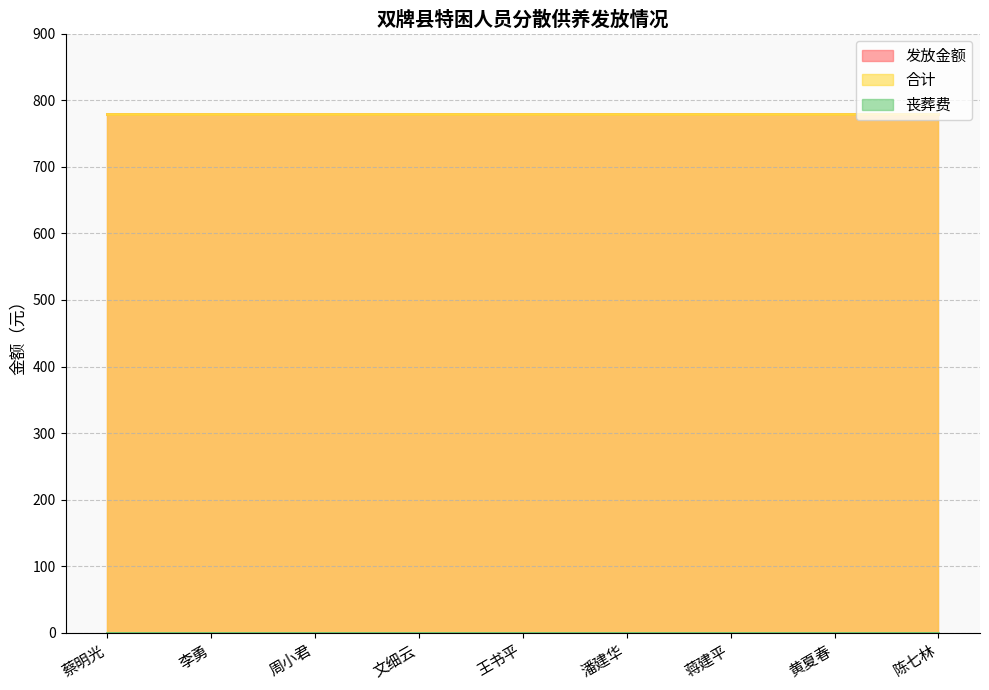

List the series in order of their peak value, highest first.

发放金额, 合计, 丧葬费